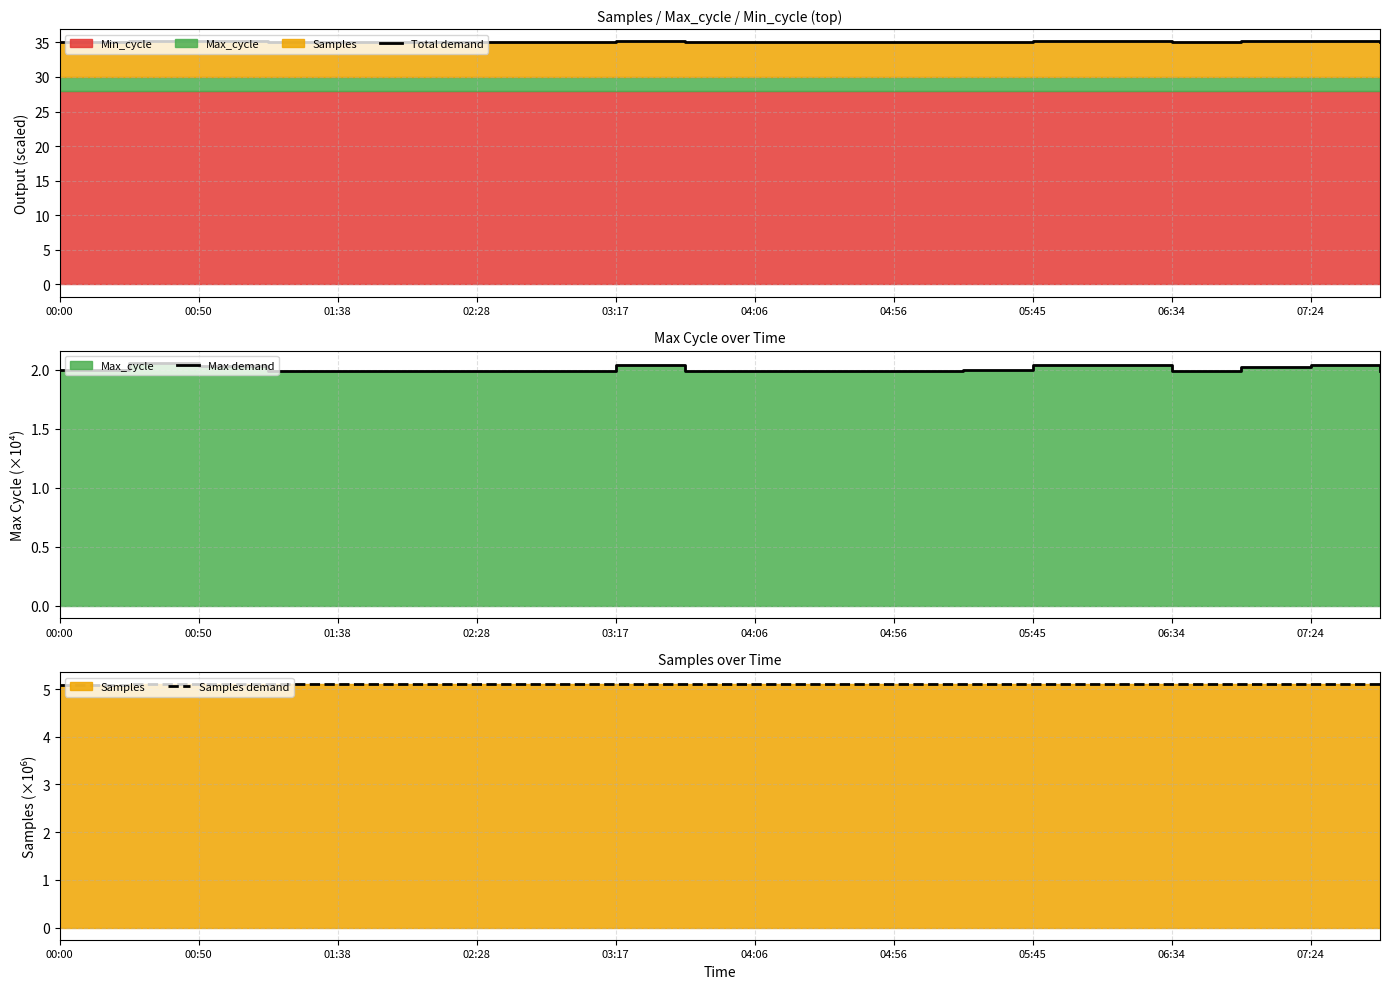

How many lines are shown in the chart?

3